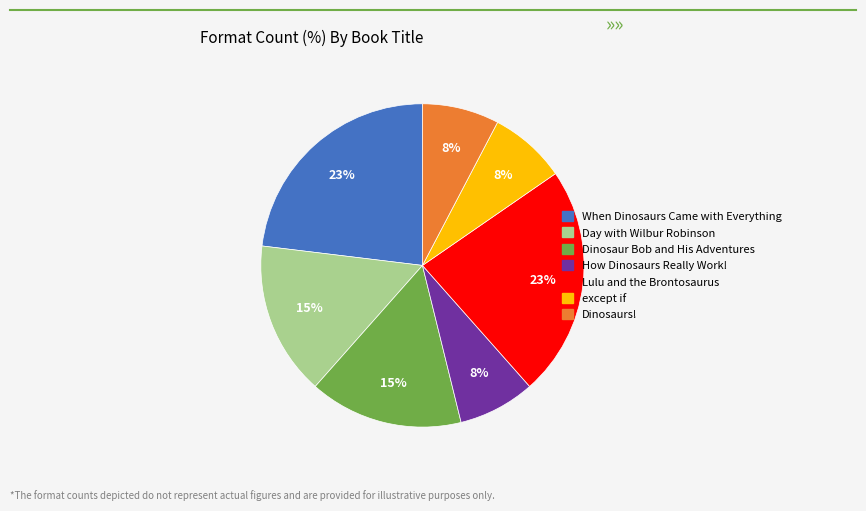

What percentage is the Dinosaur Bob and His Adventures slice, to the nearest percent?

15%